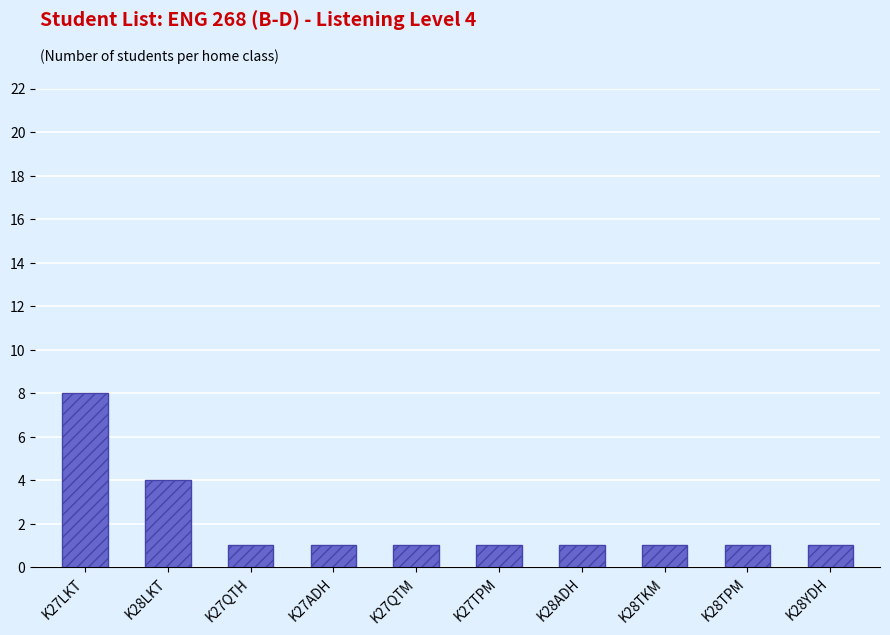

Which category has the highest value across all series?

K27LKT